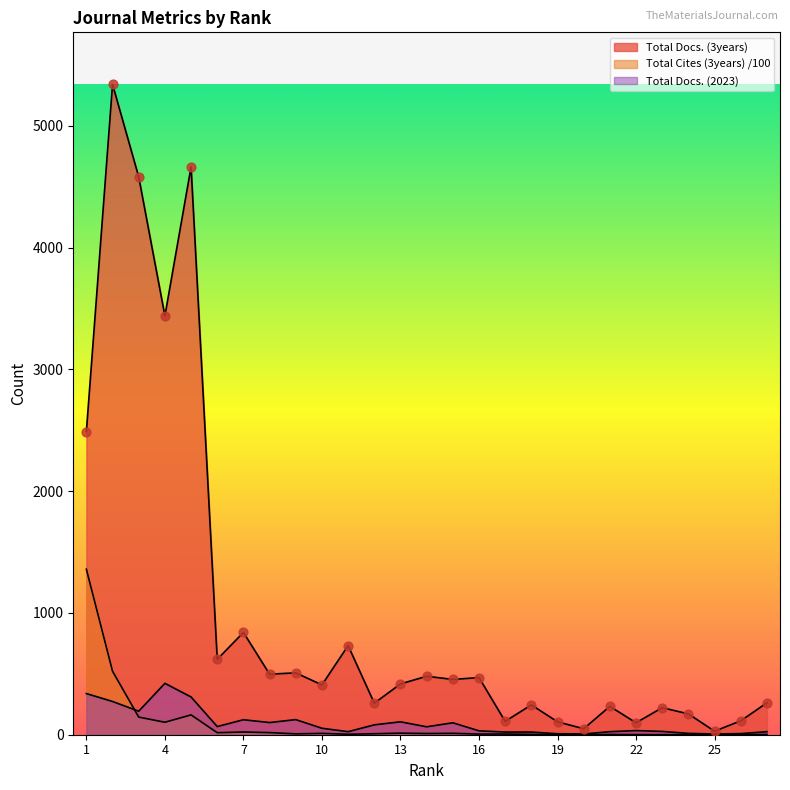

At how many categories does at least one series exceed 3884?

3